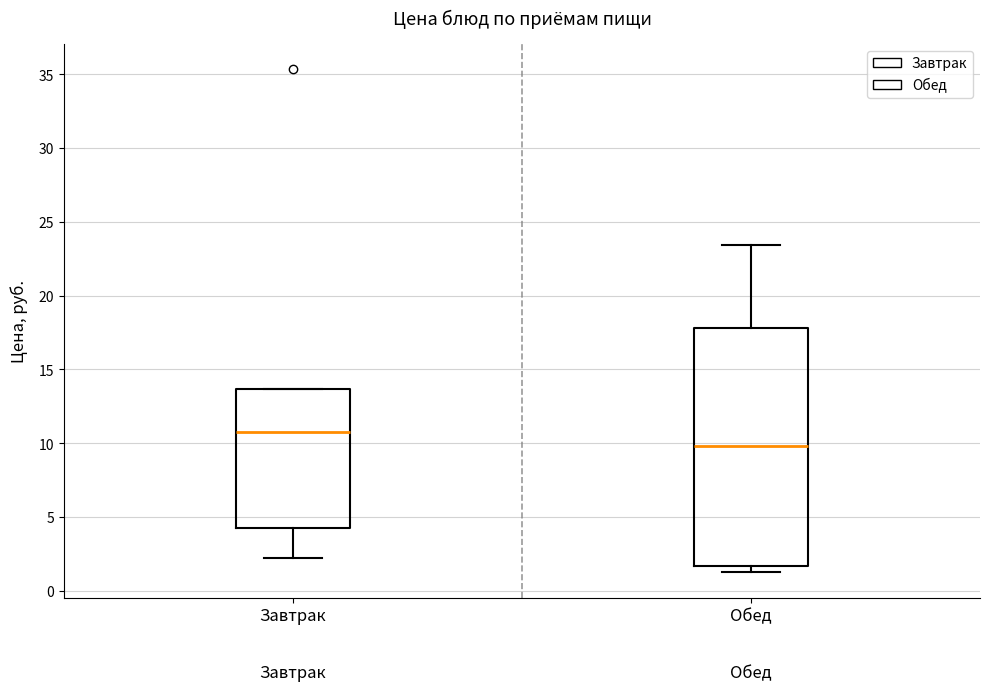

Reading left to right, transcribe this box plot: for each box, give where its median line is, the range the box spans, and where its two whiskers end, as read against the y-axis. The values are not printed on the chart, so give them approximately, as read against the axis.

Завтрак: median 11.0, box 4.0 to 13.5, whiskers 2.0 to 13.5
Обед: median 10.0, box 1.5 to 18.0, whiskers 1.5 (just below the box's lower edge) to 23.5